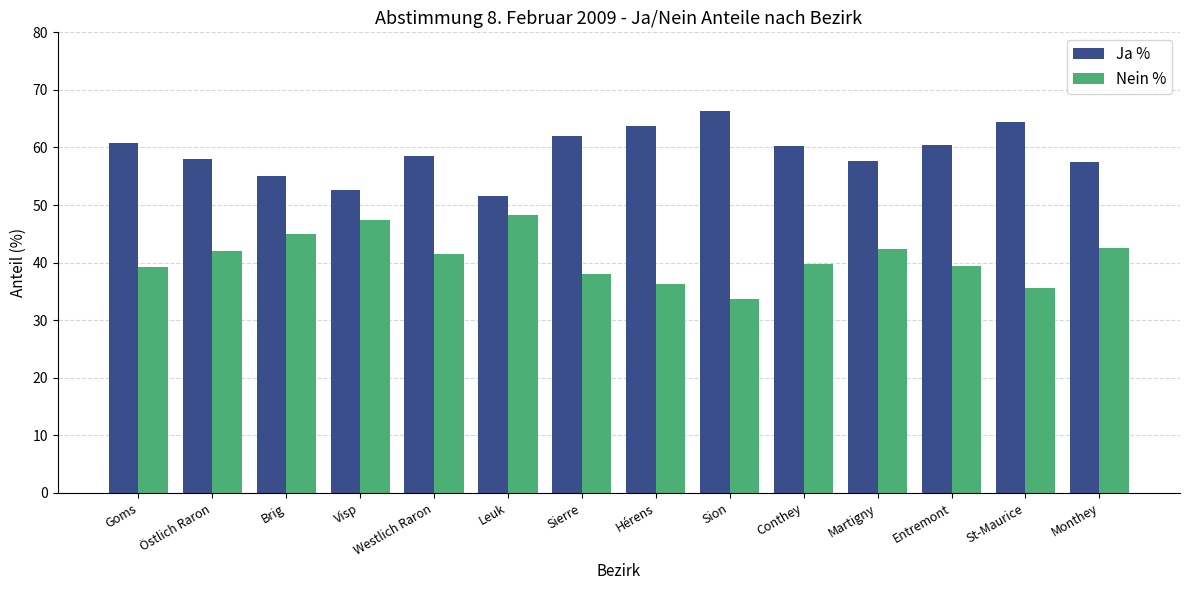

True or false: Ja % has a value of 57.5 at Monthey.

True